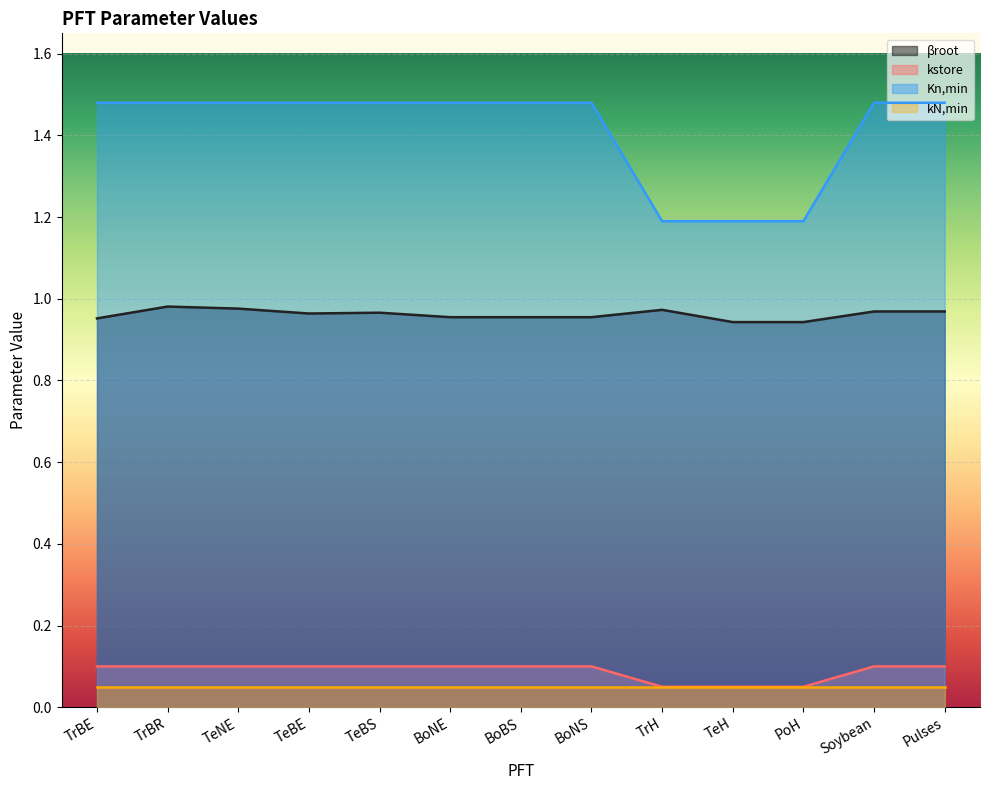

Where is βroot nearest to the value 0?

TeH